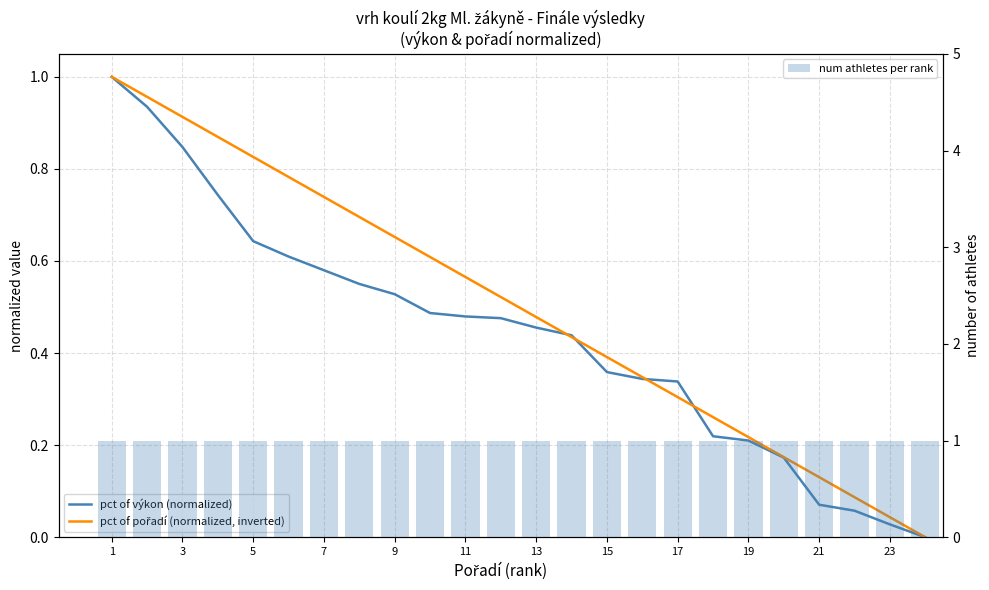

What is the sum of all num athletes per rank values?

24.0